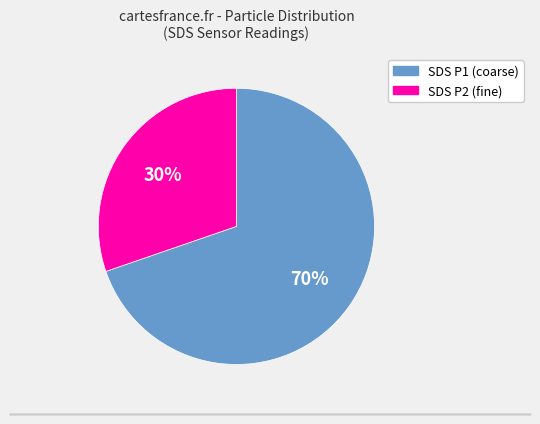

To the nearest percent, what is the average slice percentage?

50%